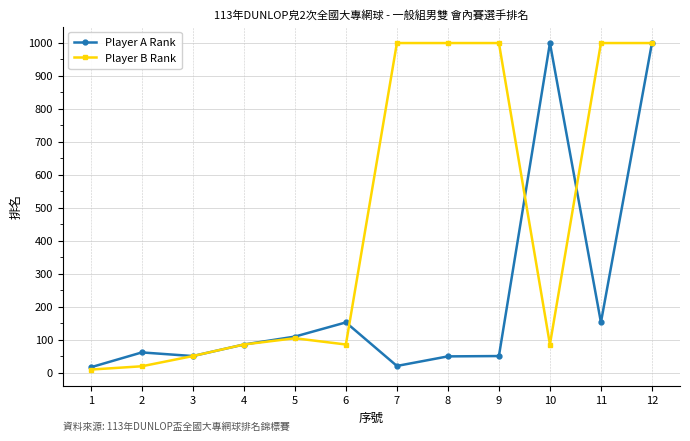

What is the highest value of the Player B Rank series?

999